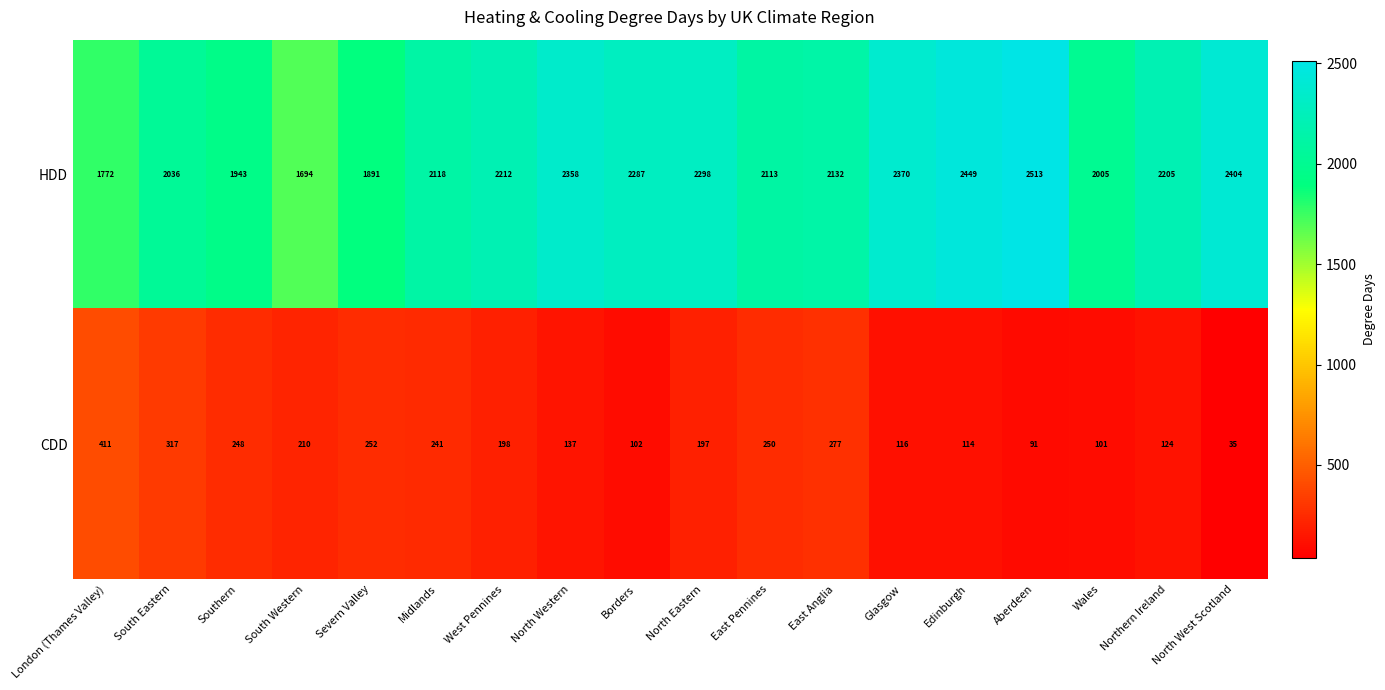

What value does the HDD series have at South Eastern?

2036